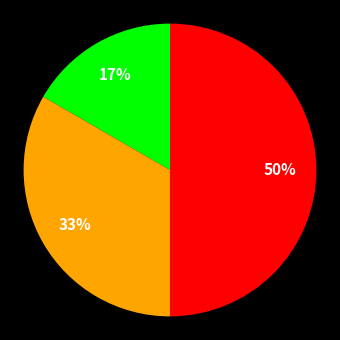

To the nearest percent, what is the difference between the largest and smallest slice percentages?

33%